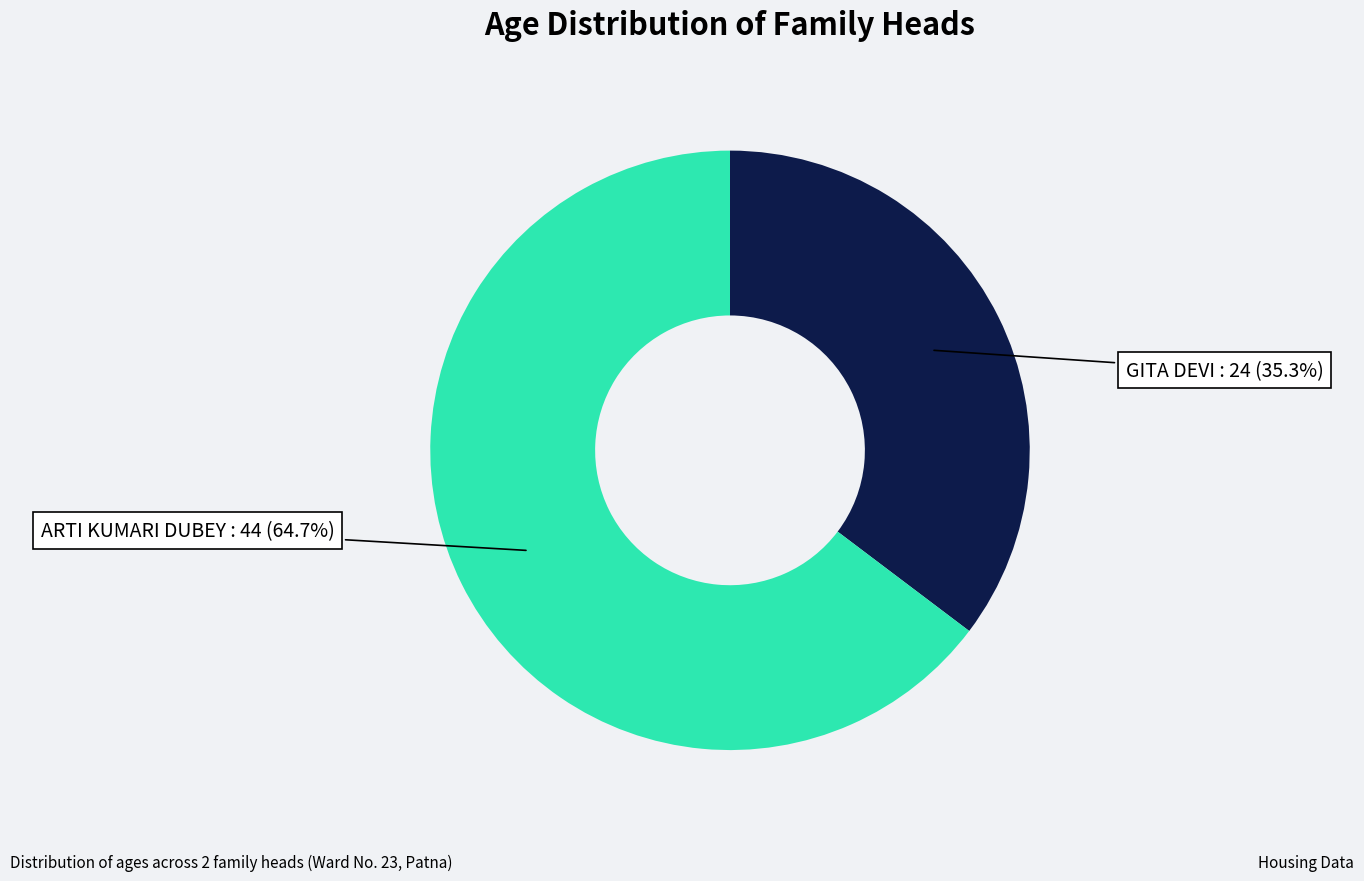

Does any single category account for the majority?

Yes